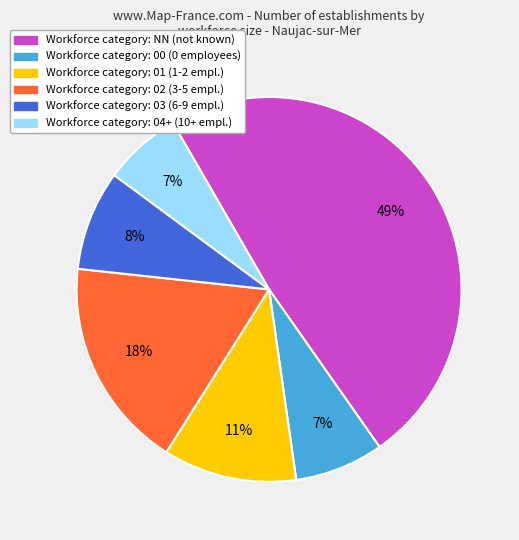

Does any single category account for the majority?

No